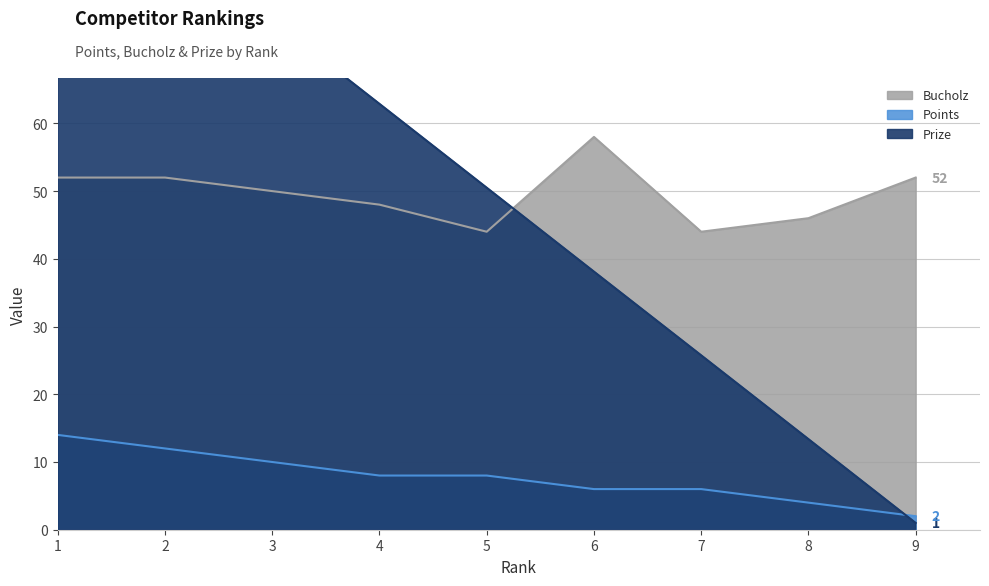

What is the maximum value for Bucholz?

58